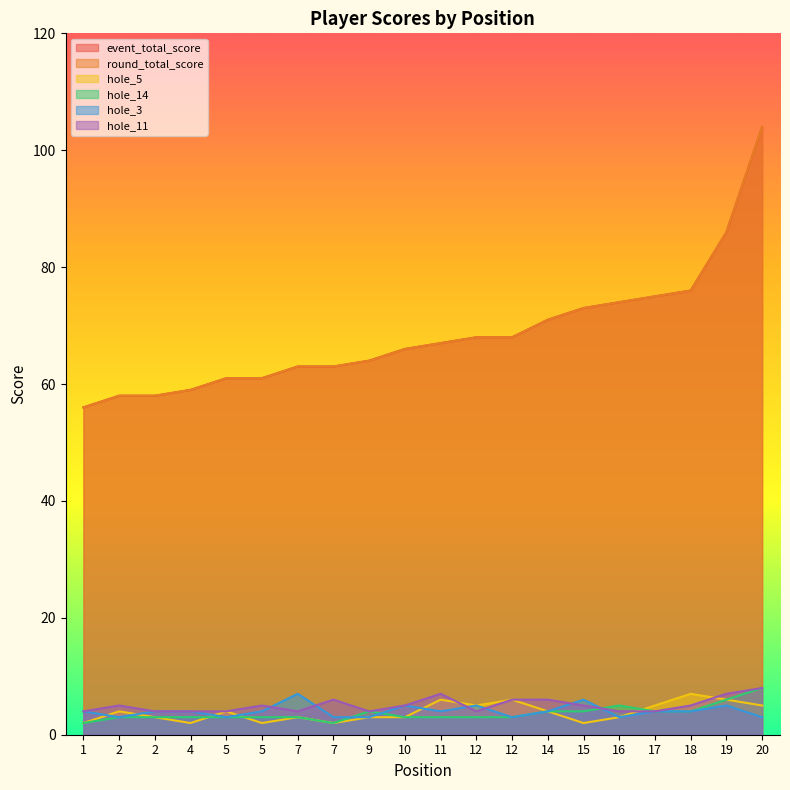

Count the number of categories in the chart.

20